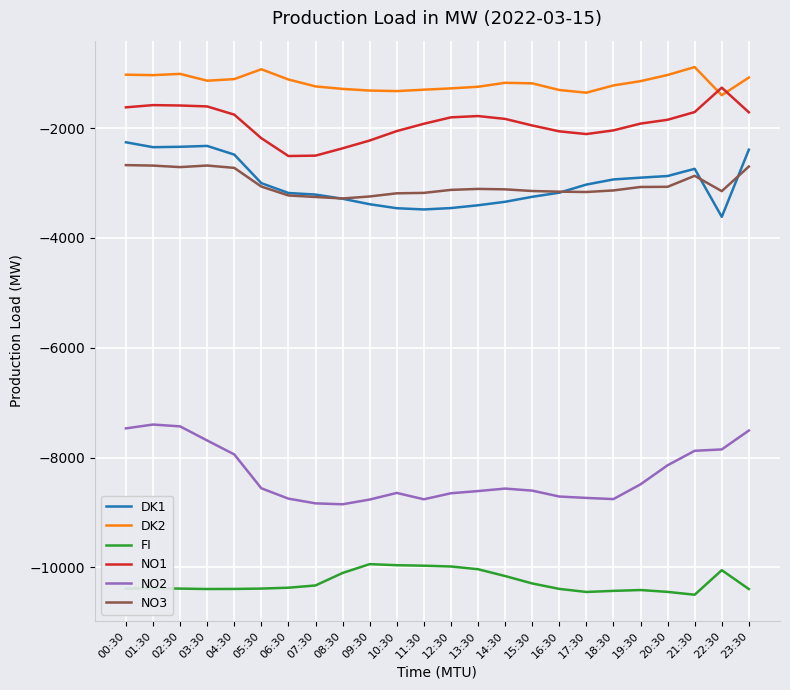

What is the minimum value shown in the chart?

-10498.3